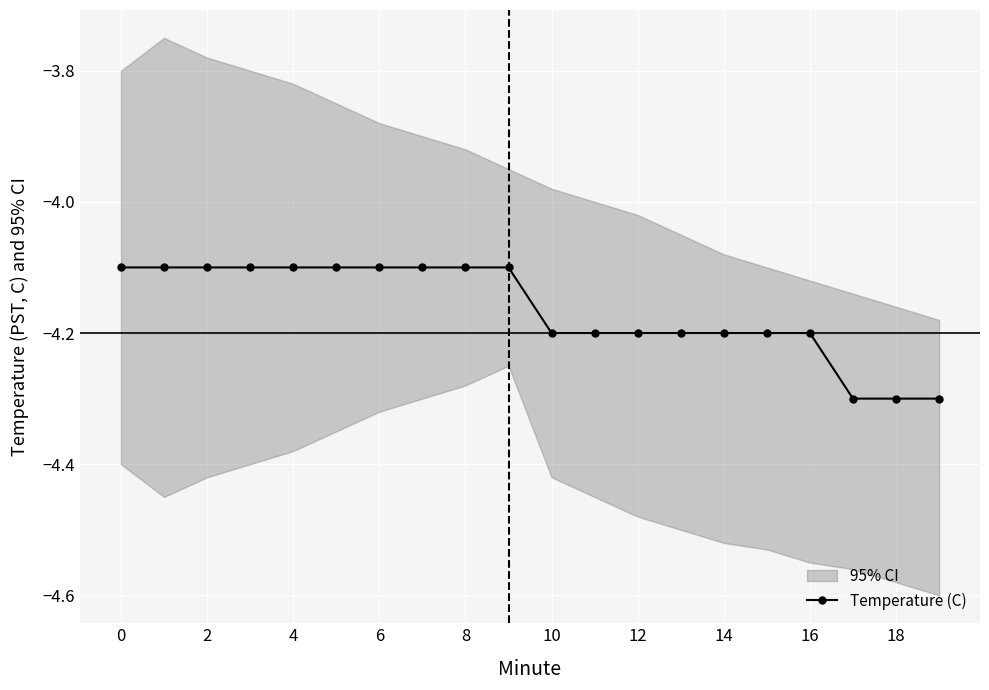

True or false: there are more than 0 points higher than both neighbors.

False